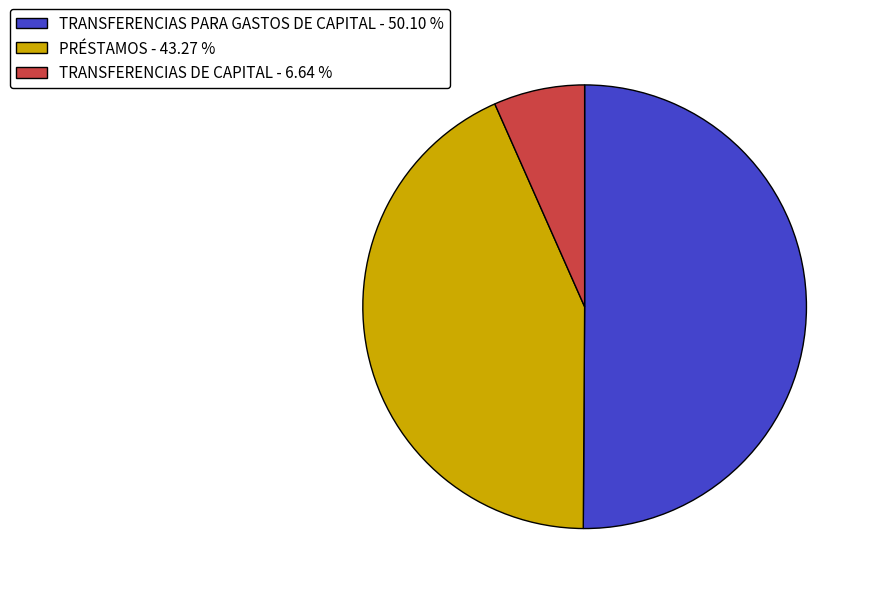

Which slice represents more than half of the pie?

TRANSFERENCIAS PARA GASTOS DE CAPITAL - 50.10 %